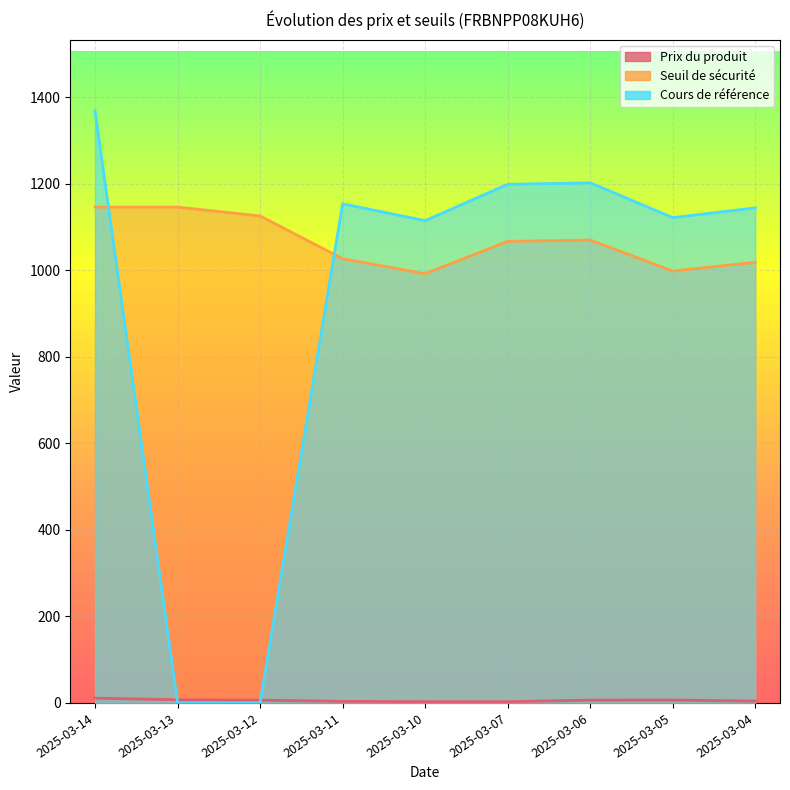

What is the greatest value displayed?

1369.0